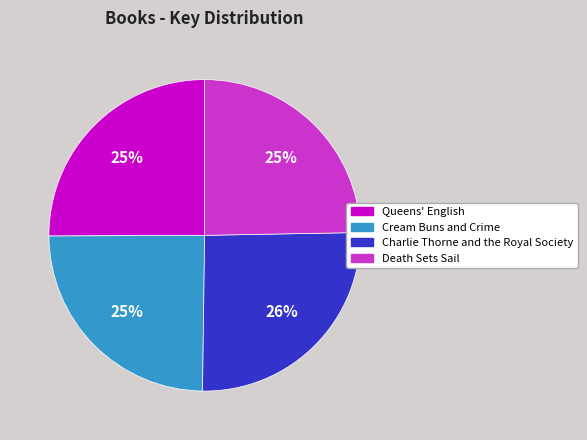

Is there a majority slice in this chart?

No